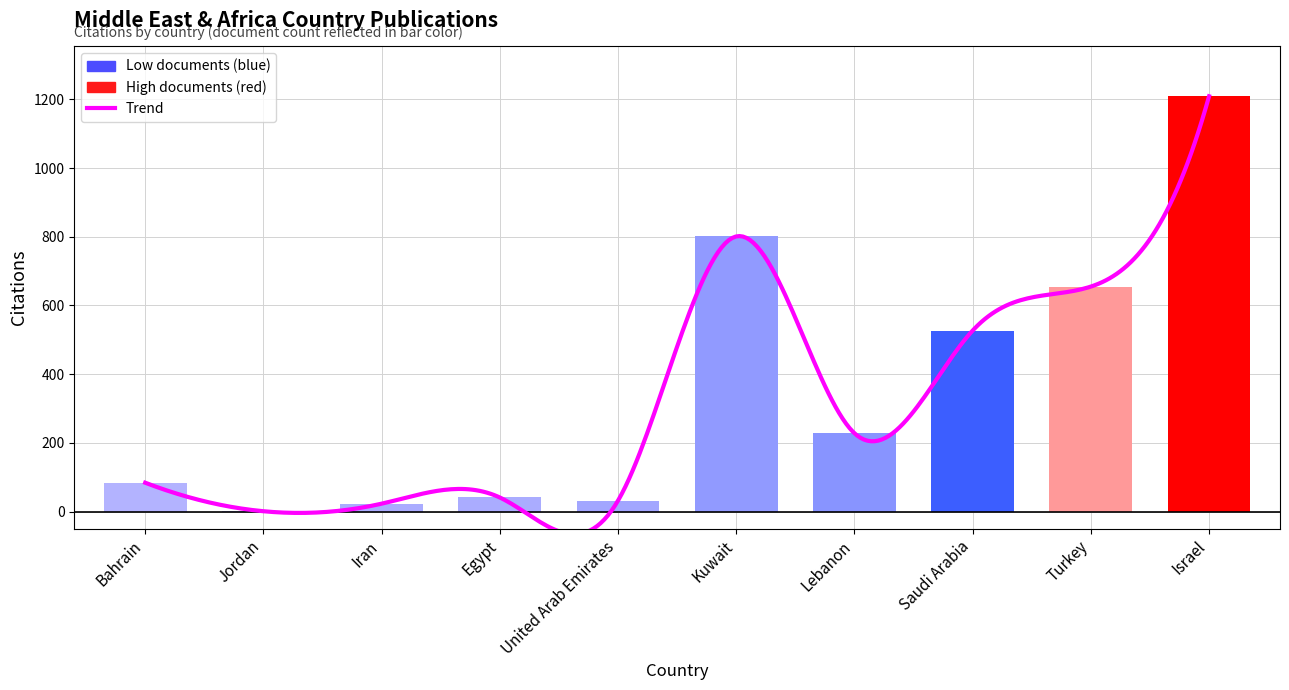

At which label does Citations per document first exceed 29?

Bahrain